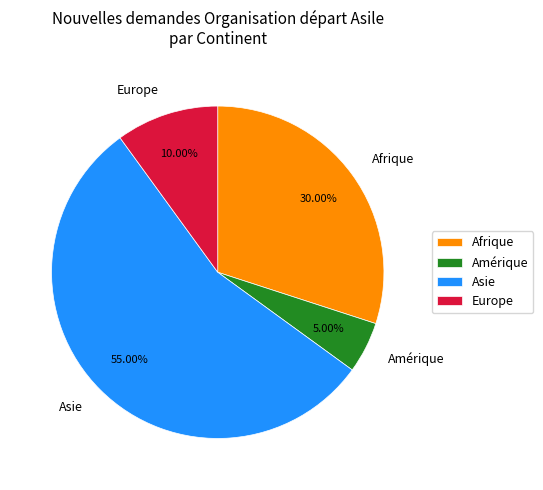

True or false: Asie accounts for 55% of the total.

True